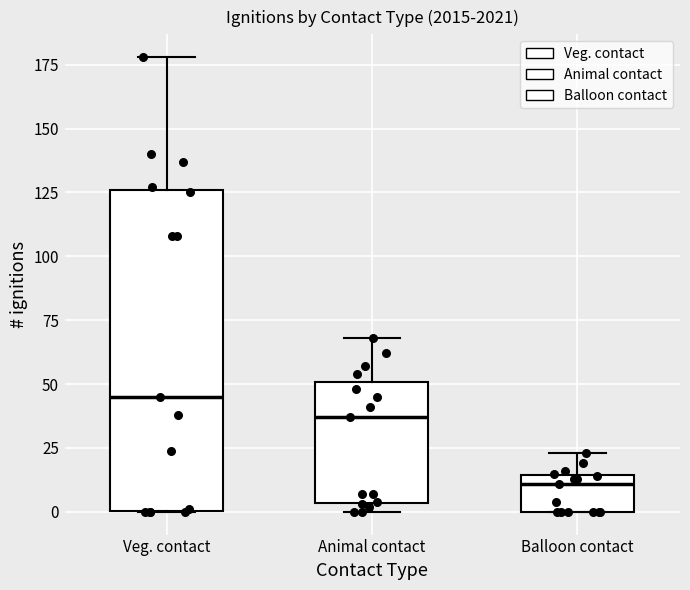

Where does the median line of the box for Animal contact sit on the y-axis? The values are not printed on the chart, so give them approximately, as read against the axis.

35